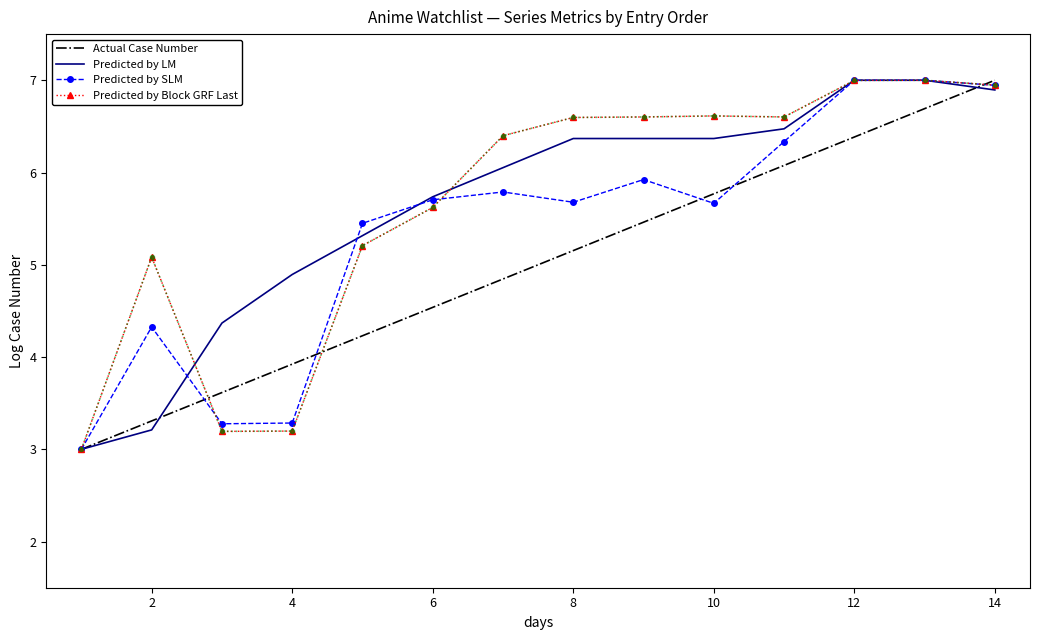

How many values in the Predicted by Block GRF Last series exceed 6?

8